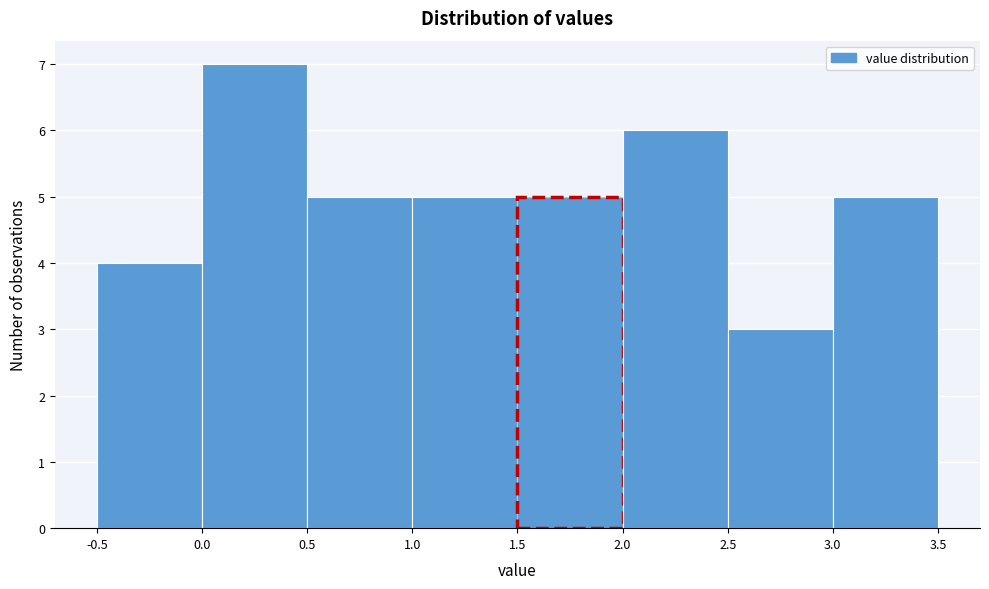

Which range on the x-axis has the tallest bar?

0.0 to 0.5